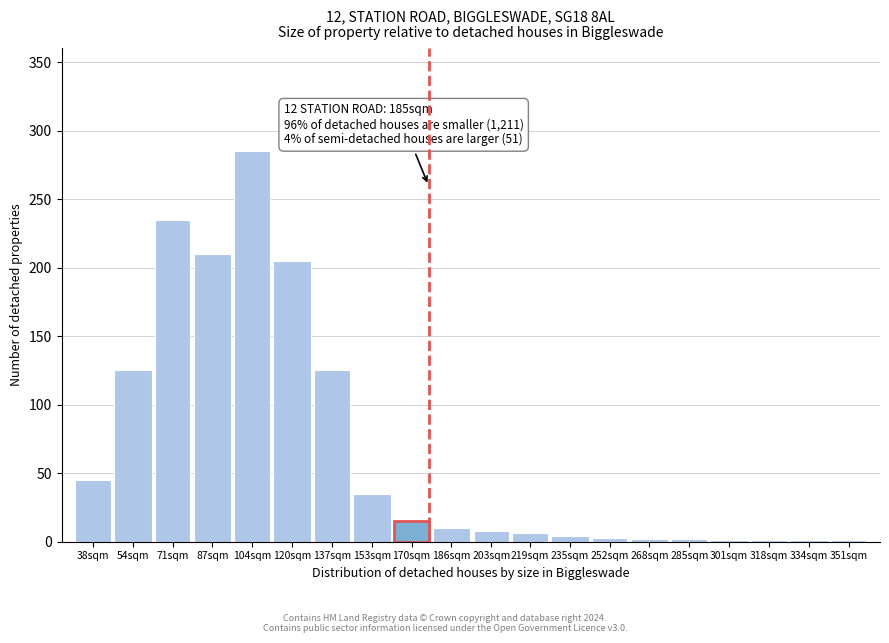

What is the sum of all values?

1319